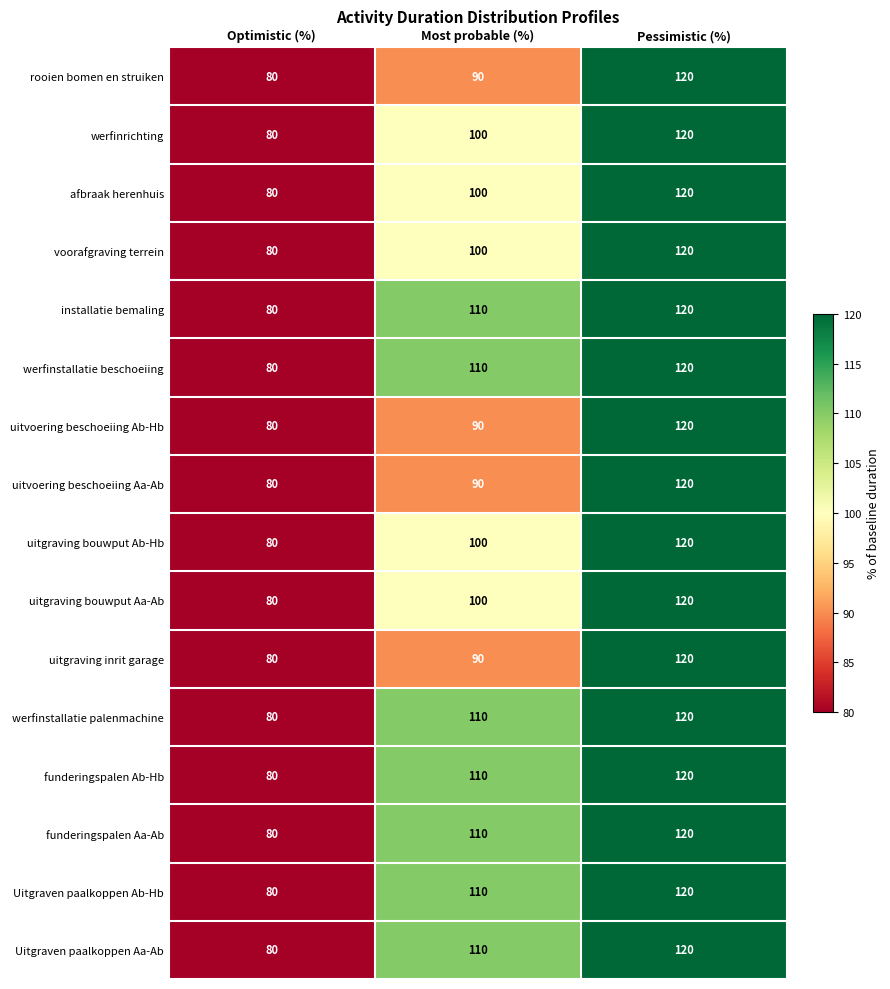

The value of uitvoering beschoeiing Aa-Ab at Most probable (%) is 90. True or false?

True